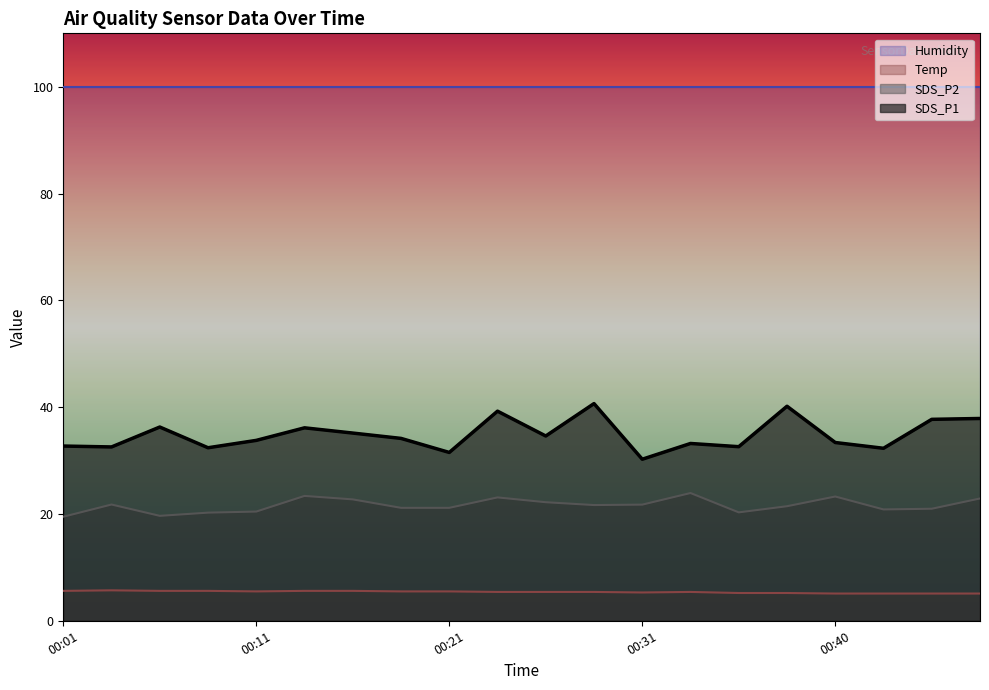

Rank the series by their maximum value, from highest to lowest.

Humidity, SDS_P1, SDS_P2, Temp